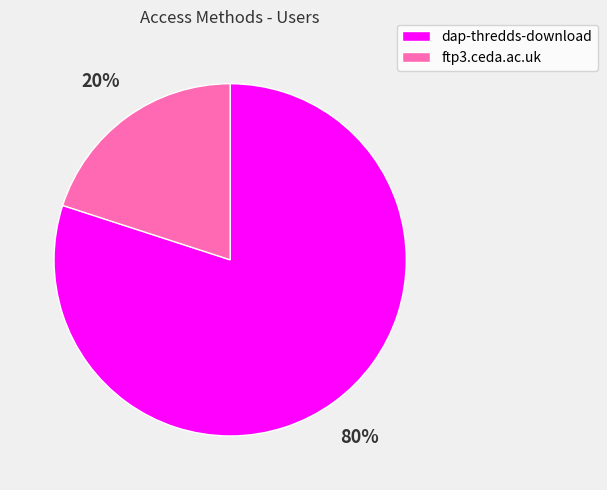

To the nearest percent, what is the difference between the ftp3.ceda.ac.uk and dap-thredds-download slice percentages?

60%